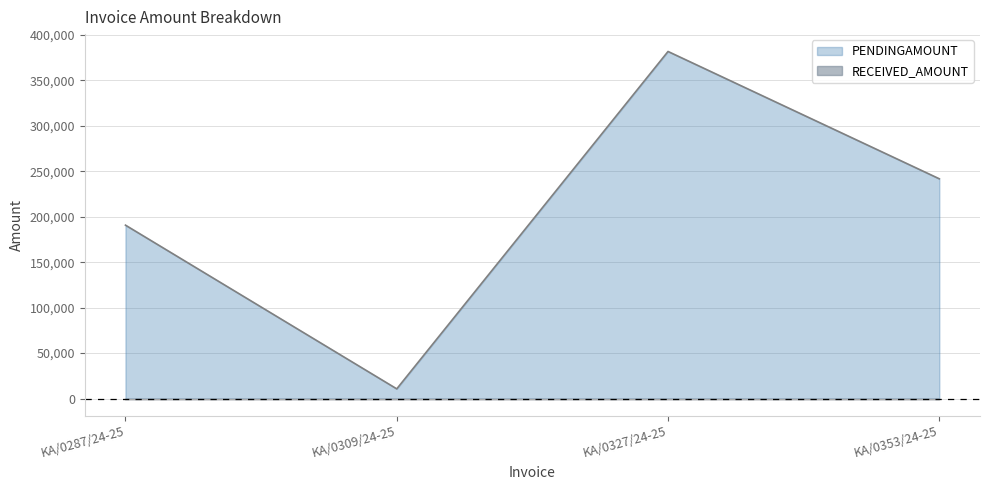

What is the sum of the values at KA/0327/24-25 and KA/0287/24-25?

572443